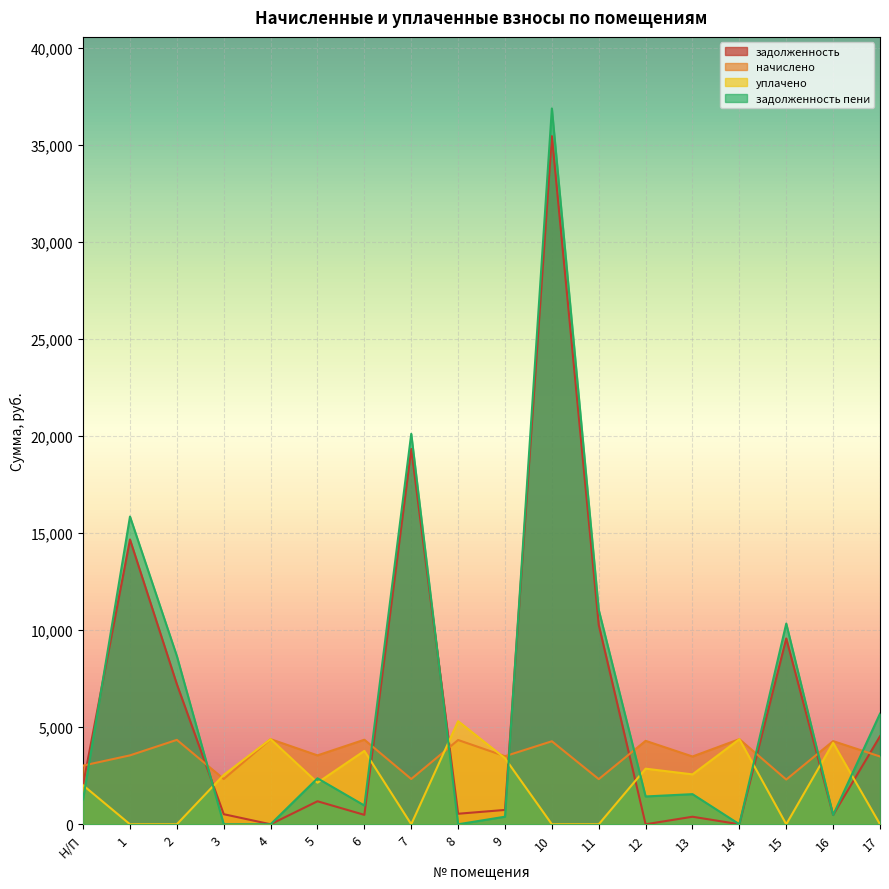

What is the average value of the уплачено series?

2088.4